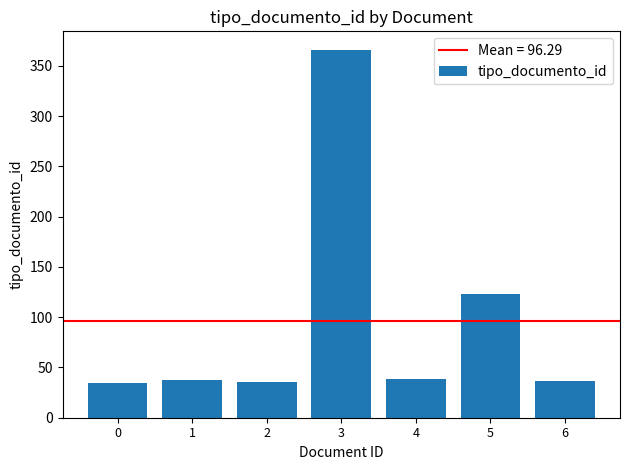

What is the change in value from 0 to 5?

+88